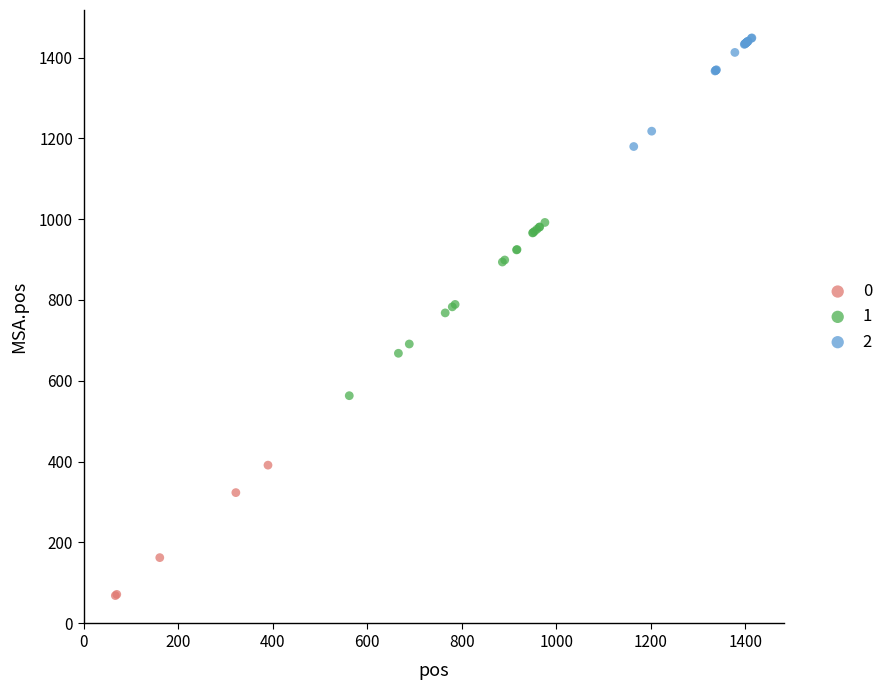

What are all the series names shown in the legend?

0, 1, 2